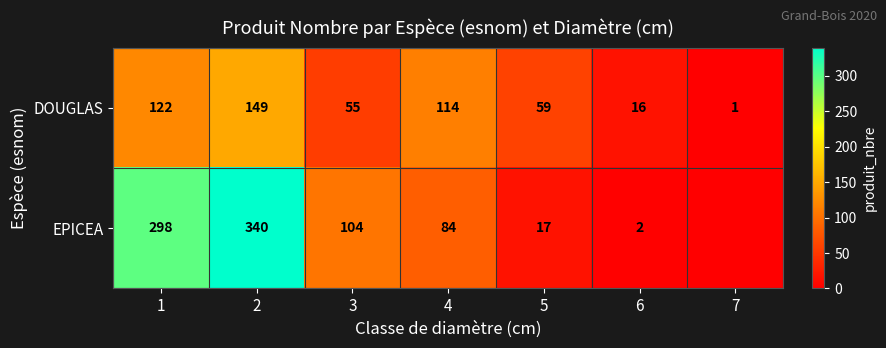

True or false: DOUGLAS has a value of 149 at 2.

True